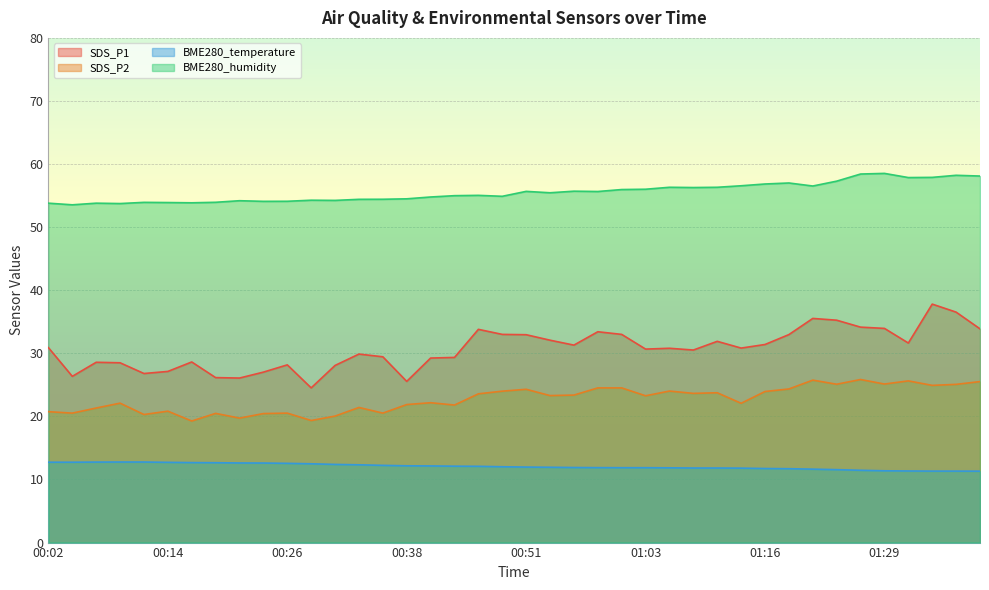

What is the label of the 18th point from the right?

00:56